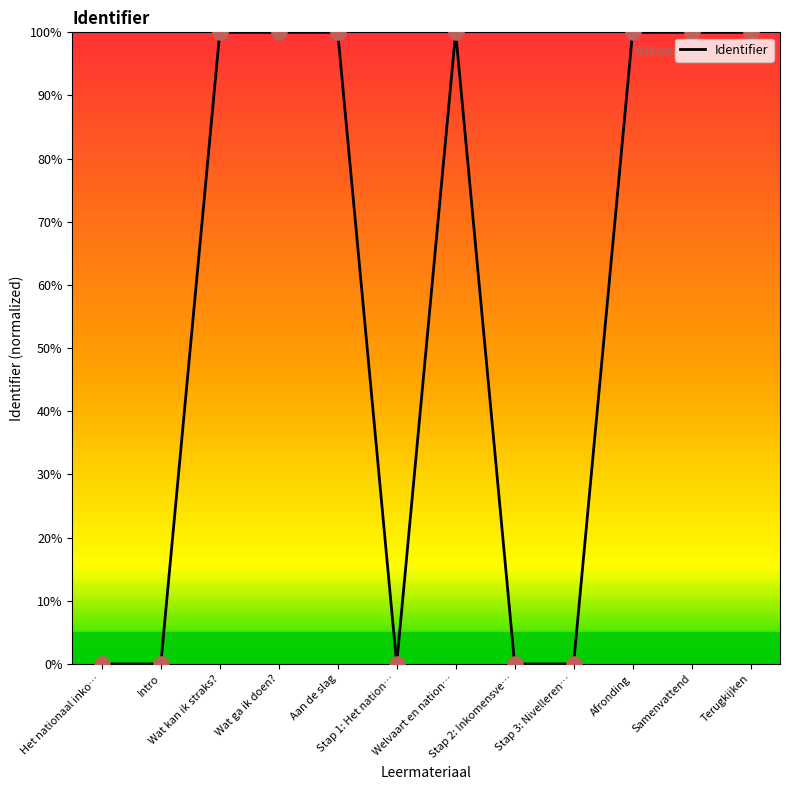

Between Wat kan ik straks? and Stap 3: Nivelleren…, which is larger?

Wat kan ik straks?